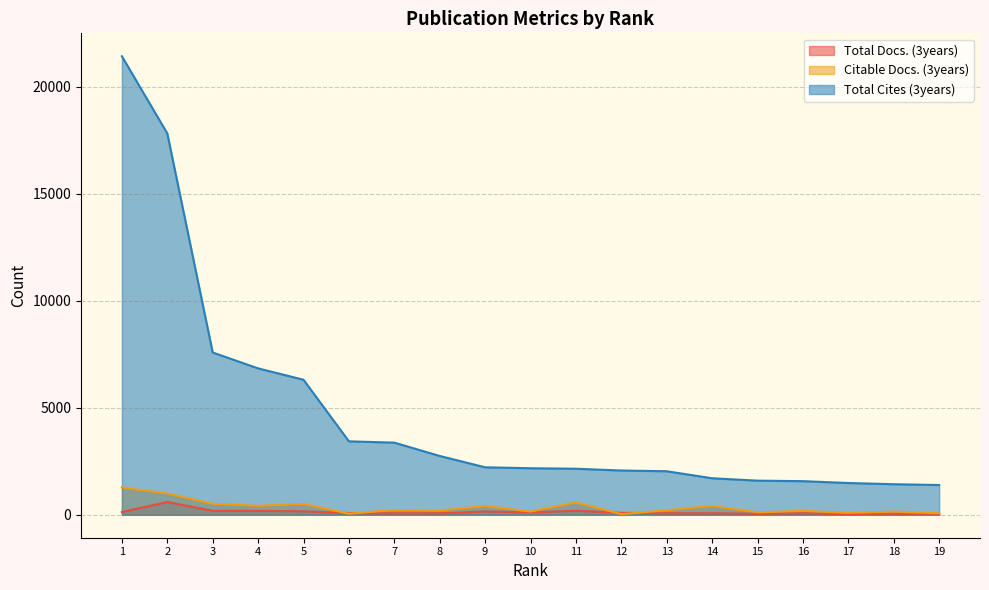

What is the greatest value displayed?

21428